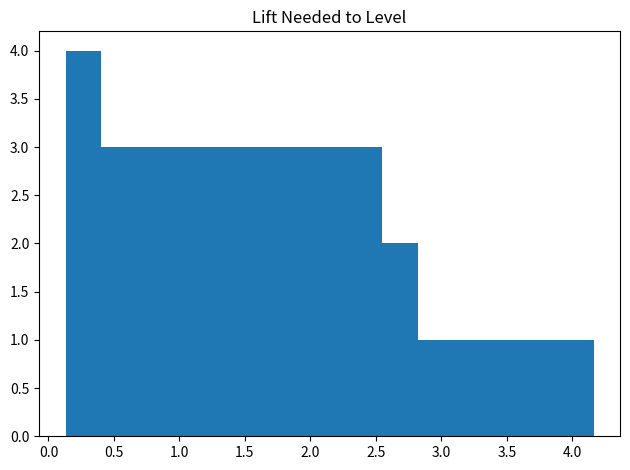

Reading left to right, transcribe this chart: for each bar, give the range it covers on the x-axis and its height. Neither the bar edges nor the heights are printed on the chart, so give them approximately, as read against the axes.

0.15 to 0.40: 4
0.40 to 0.65: 3
0.65 to 0.95: 3
0.95 to 1.20: 3
1.20 to 1.45: 3
1.45 to 1.75: 3
1.75 to 2.00: 3
2.00 to 2.30: 3
2.30 to 2.55: 3
2.55 to 2.80: 2
2.80 to 3.10: 1
3.10 to 3.35: 1
3.35 to 3.60: 1
3.60 to 3.90: 1
3.90 to 4.15: 1